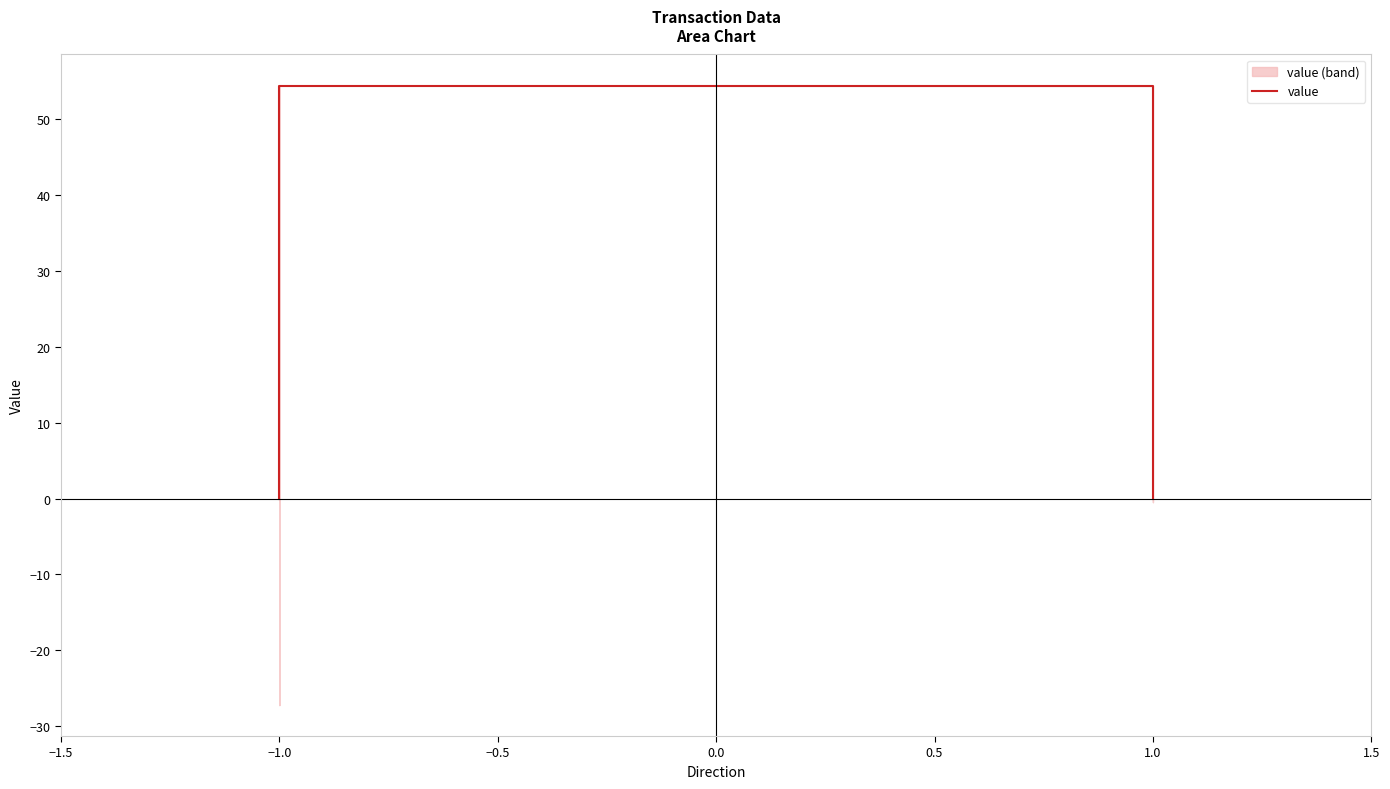

The value at −1.0 is 0.0. True or false?

True